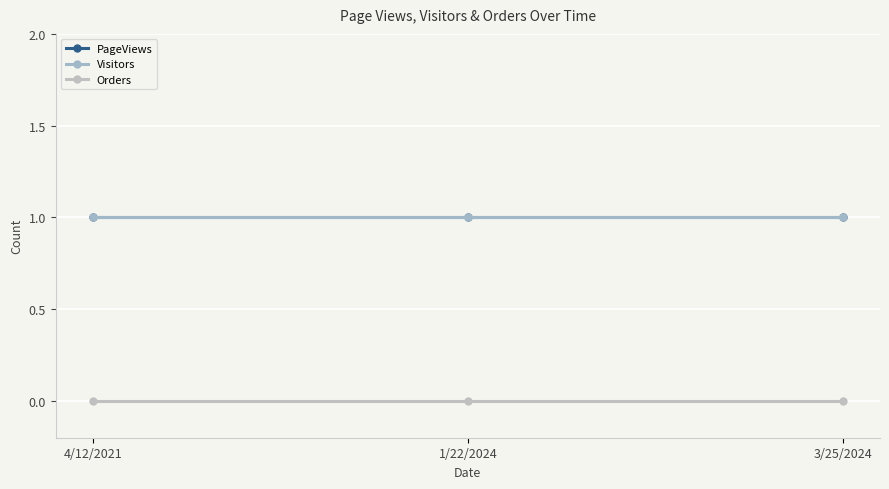

What is the label of the 2nd point from the left?

1/22/2024